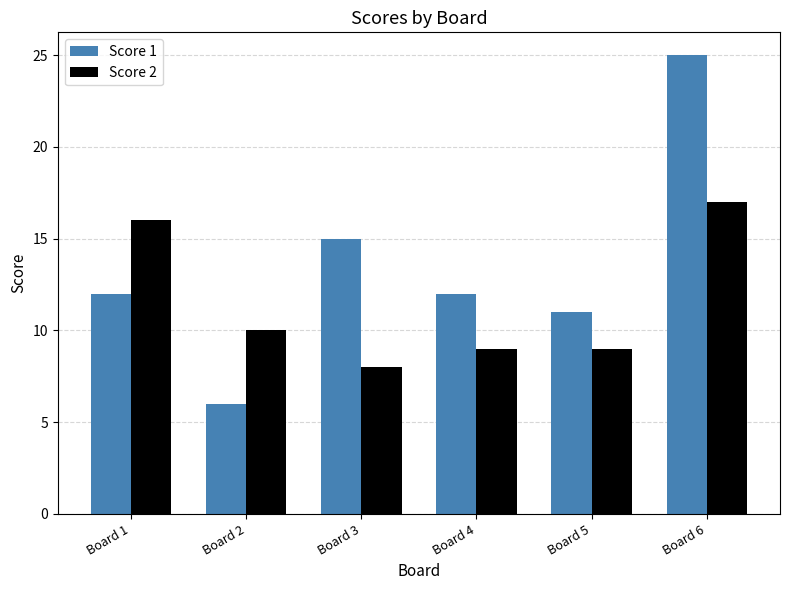

Reading left to right, transcribe all the data shown in this chart.

Score 1: Board 1=12	Board 2=6	Board 3=15	Board 4=12	Board 5=11	Board 6=25
Score 2: Board 1=16	Board 2=10	Board 3=8	Board 4=9	Board 5=9	Board 6=17